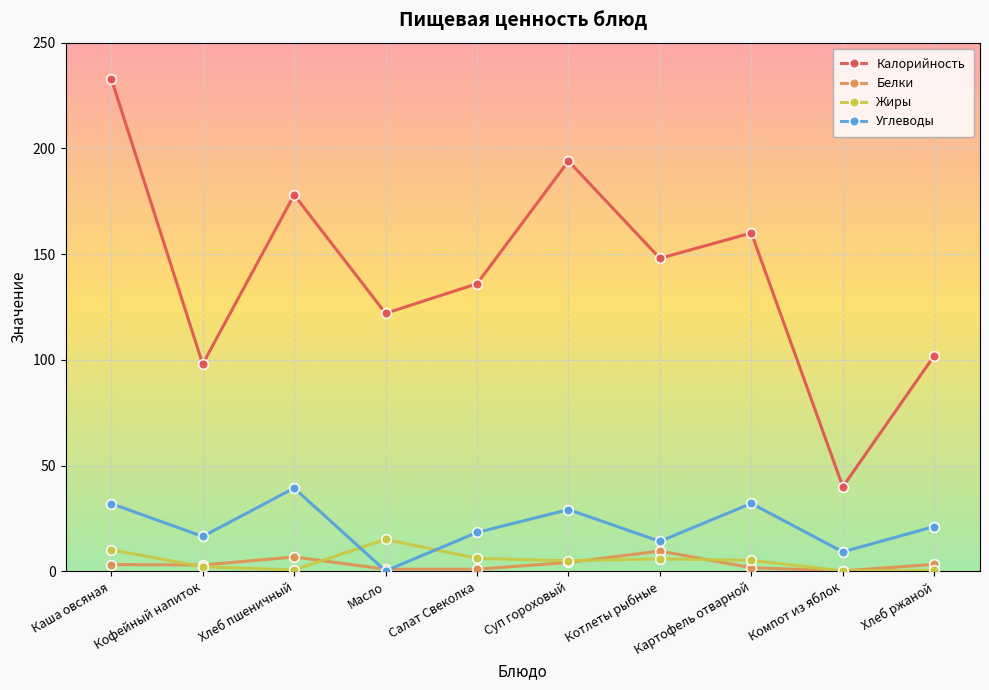

What is the difference between the maximum and minimum values in the Жиры series?

14.9